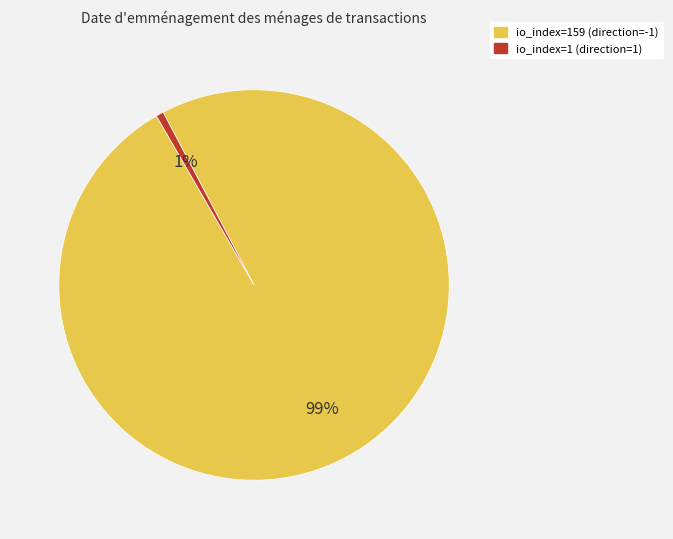

Is the sum of io_index=1 (direction=1) and io_index=159 (direction=-1) greater than half?

Yes